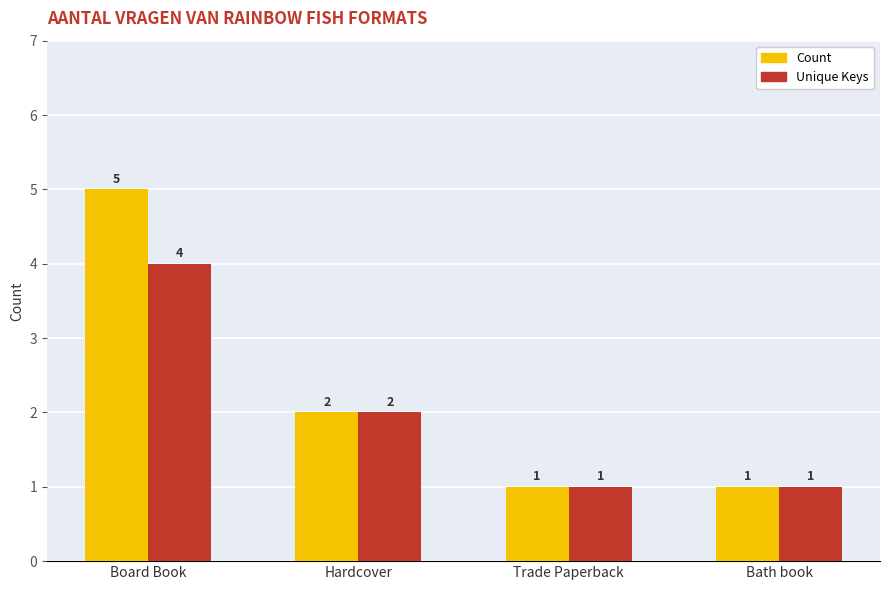

Rank the series at Board Book from lowest to highest value.

Unique Keys, Count